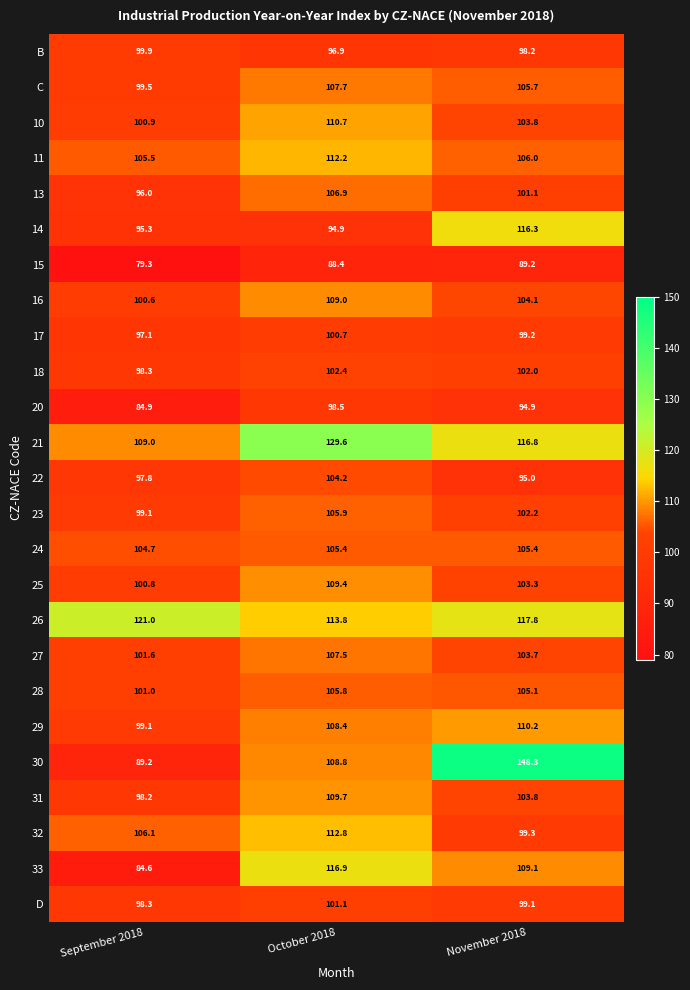

How many 26 values are between 113 and 121?

3